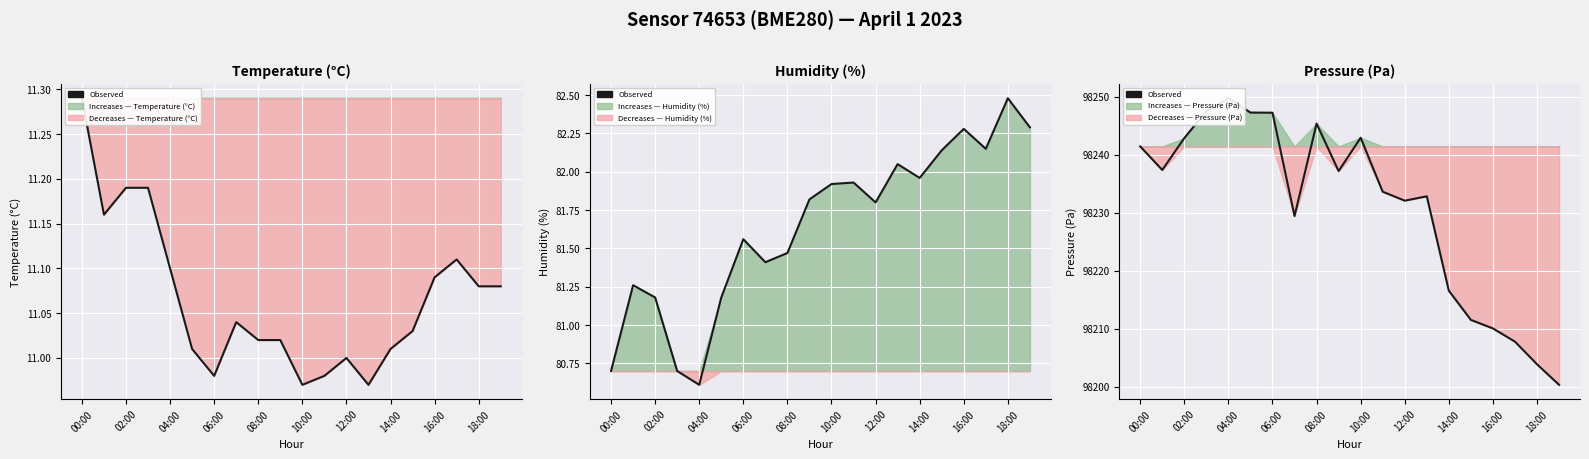

How many points are higher than both their immediate neighbors (excluding endpoints)?

4